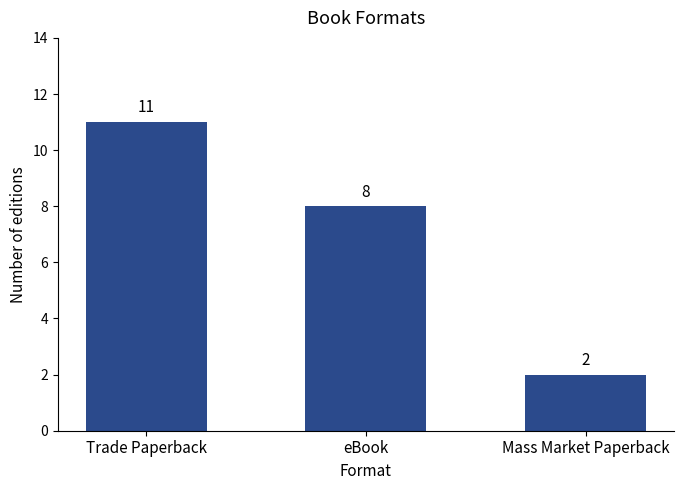

What is the difference between the values at eBook and Trade Paperback?

3